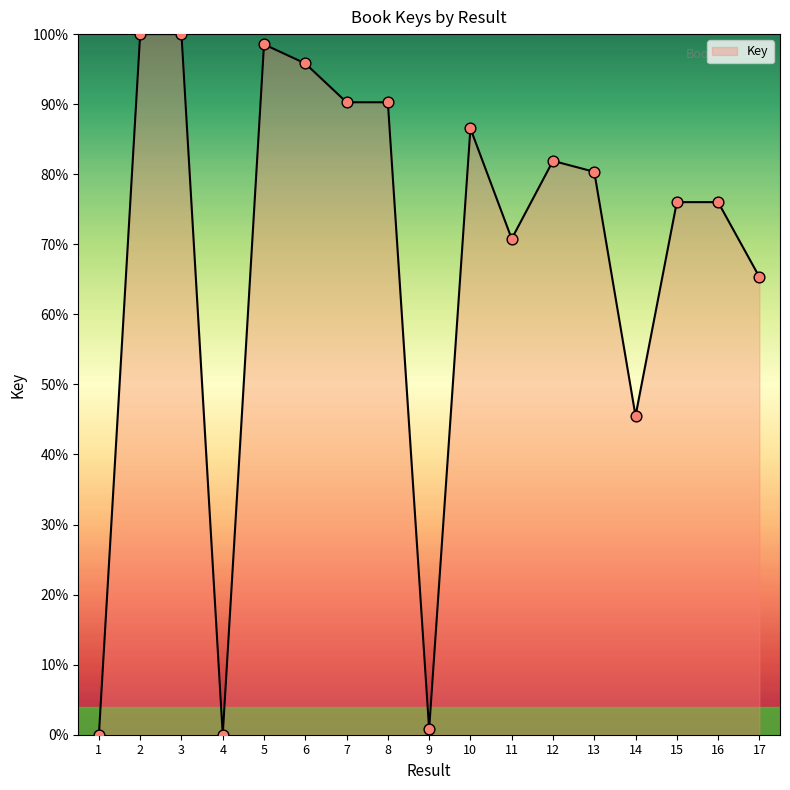

What is the change in value from 13 to 15?

-4.3